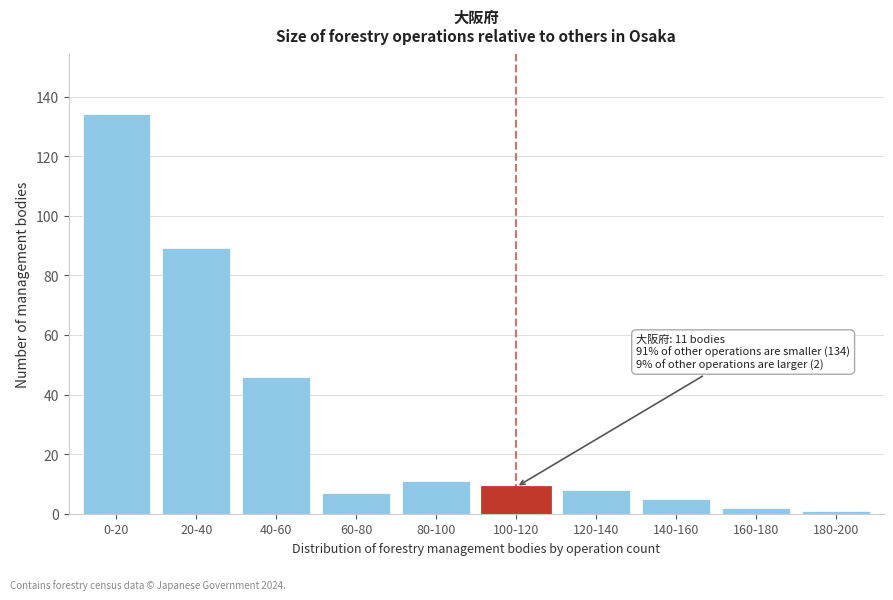

Reading right to left, what are all the values shown in this chart?

180-200=1	160-180=2	140-160=5	120-140=8	100-120=9	80-100=11	60-80=7	40-60=46	20-40=89	0-20=134